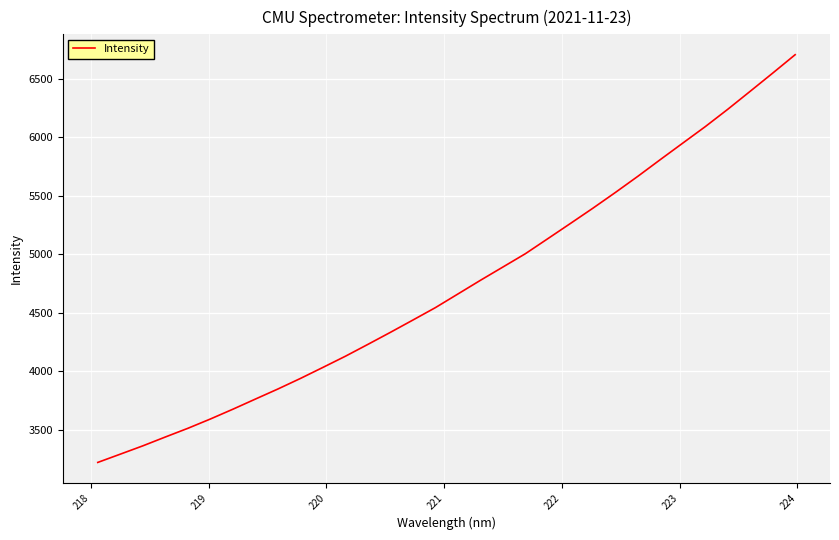

What is the smallest value displayed?

3223.7